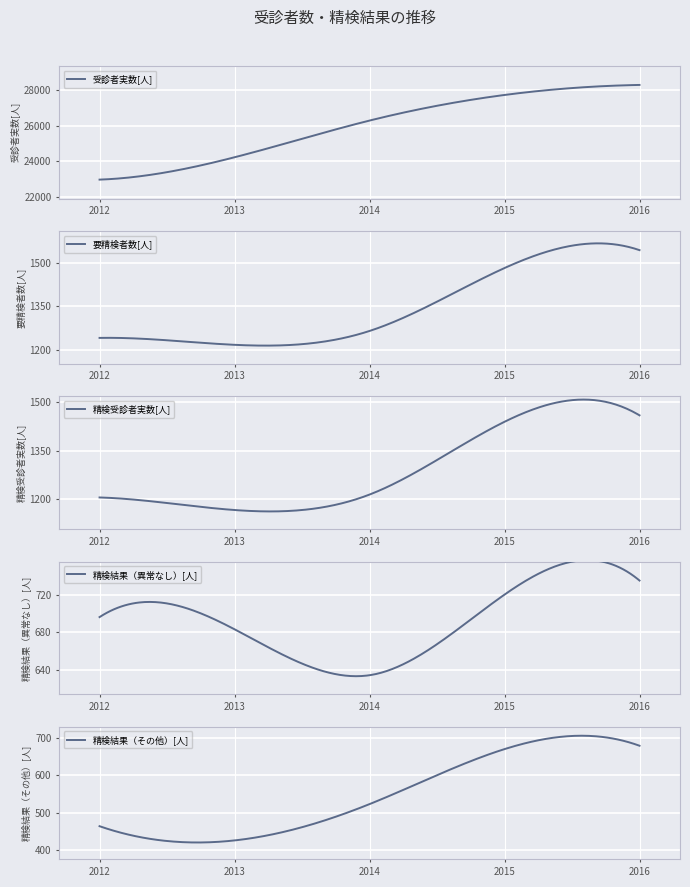

What is the total value across all series at 2015?

32040